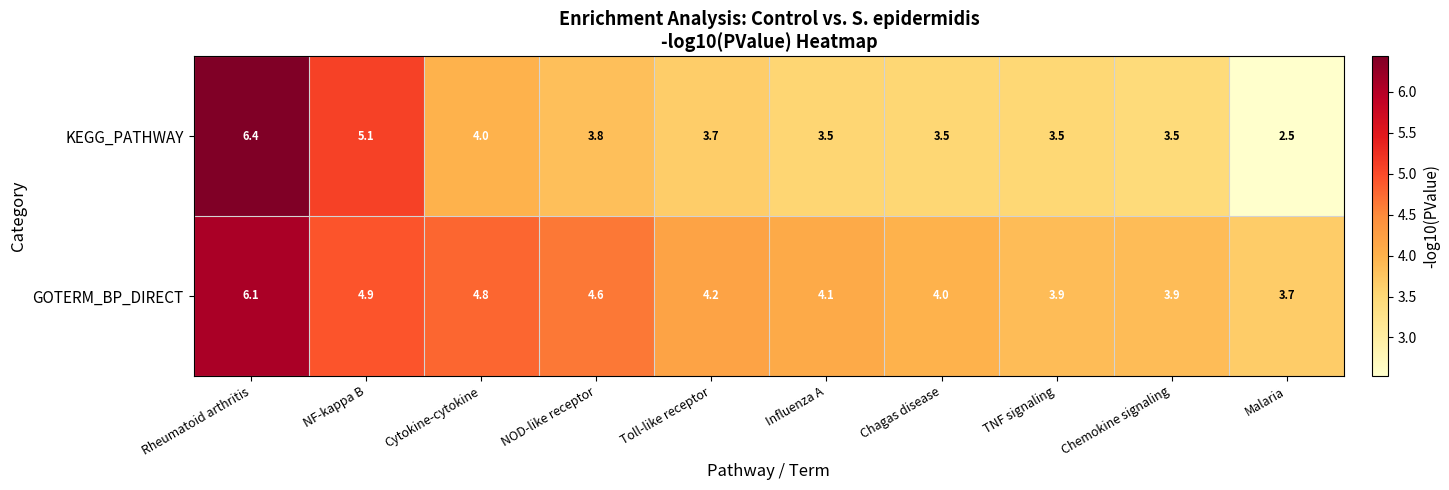

Which series has the widest spread of values?

KEGG_PATHWAY